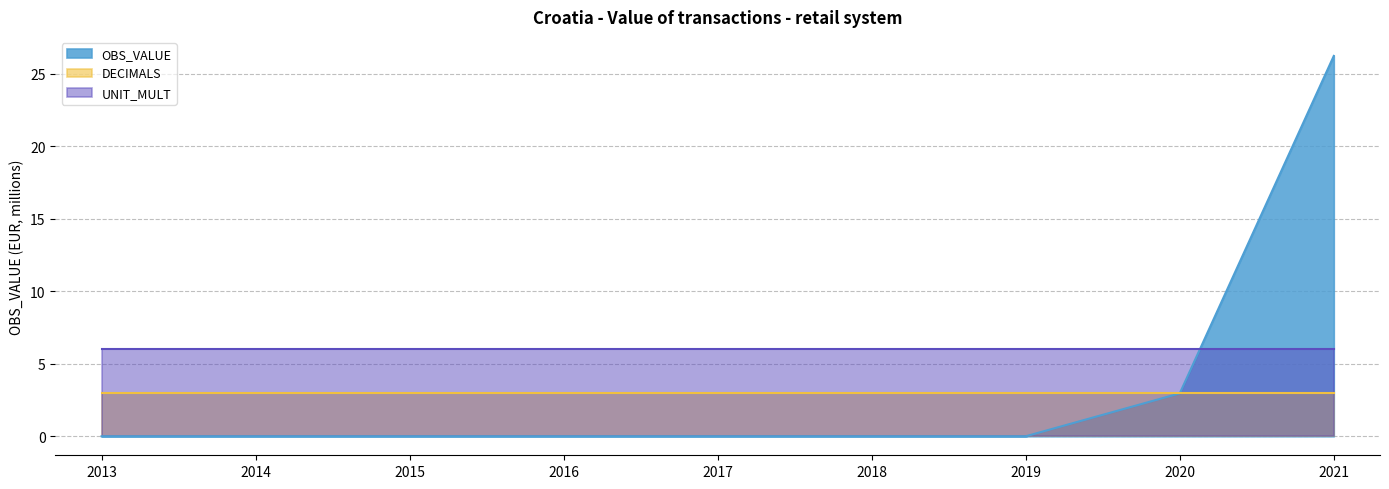

Between 2014 and 2021, which series saw the biggest shift?

OBS_VALUE